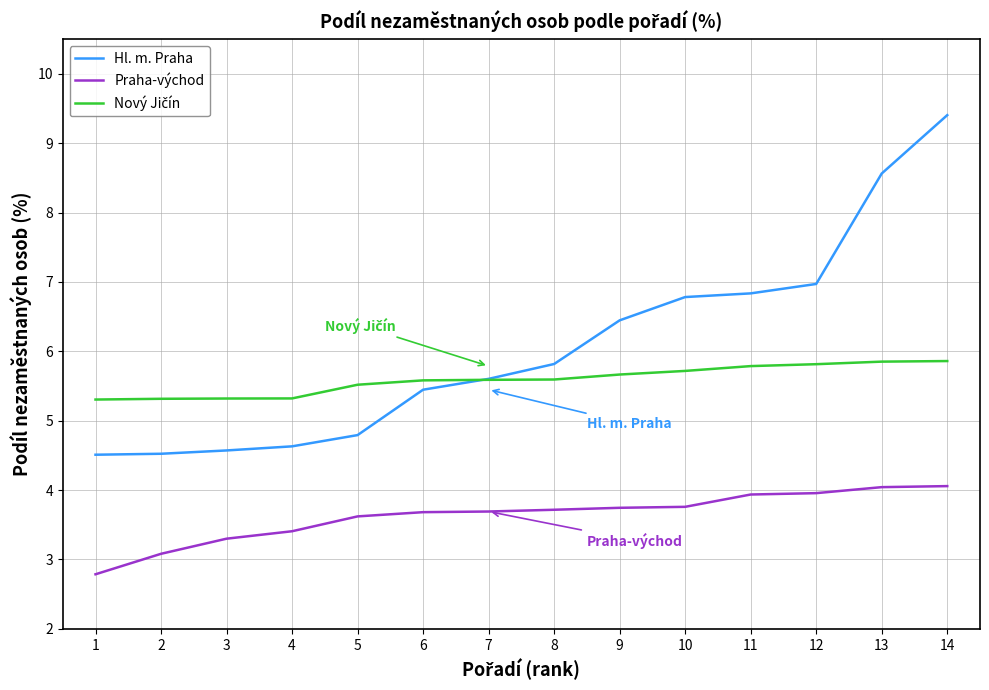

What is the total value across all series at 3?

13.2